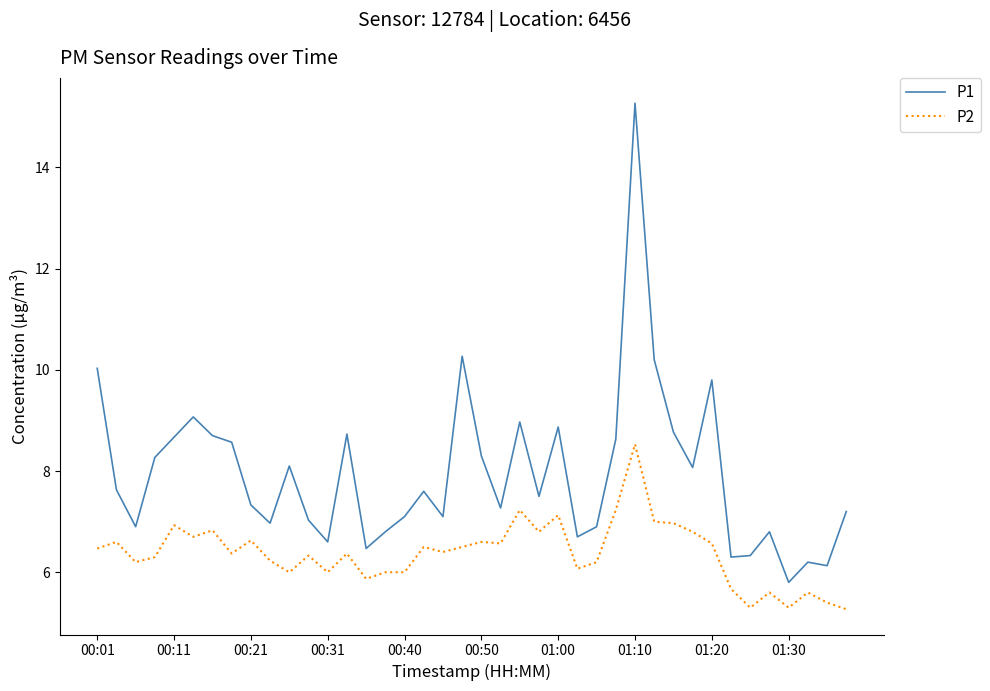

True or false: P2 and P1 intersect in this chart.

False